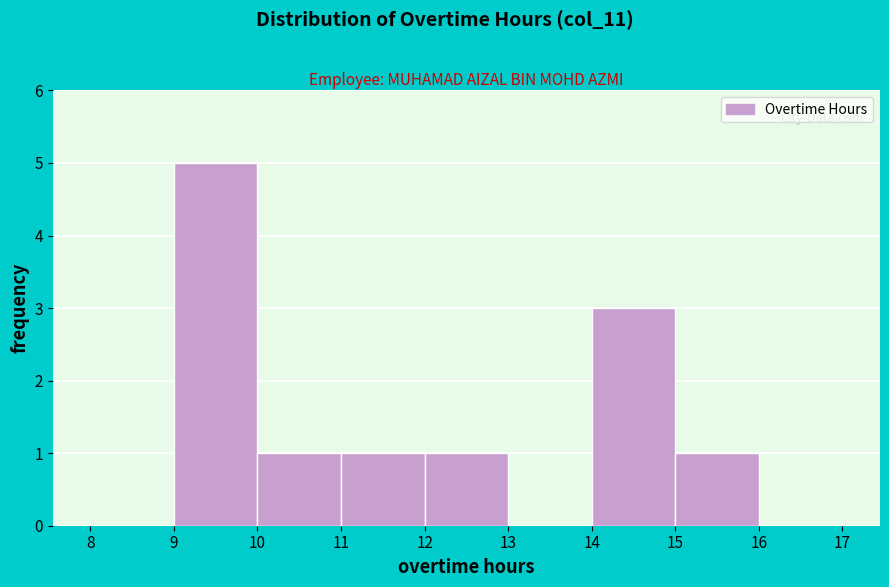

How tall is the bar that spans 11 to 12 on the x-axis? The values are not printed on the chart, so give them approximately, as read against the axis.

1